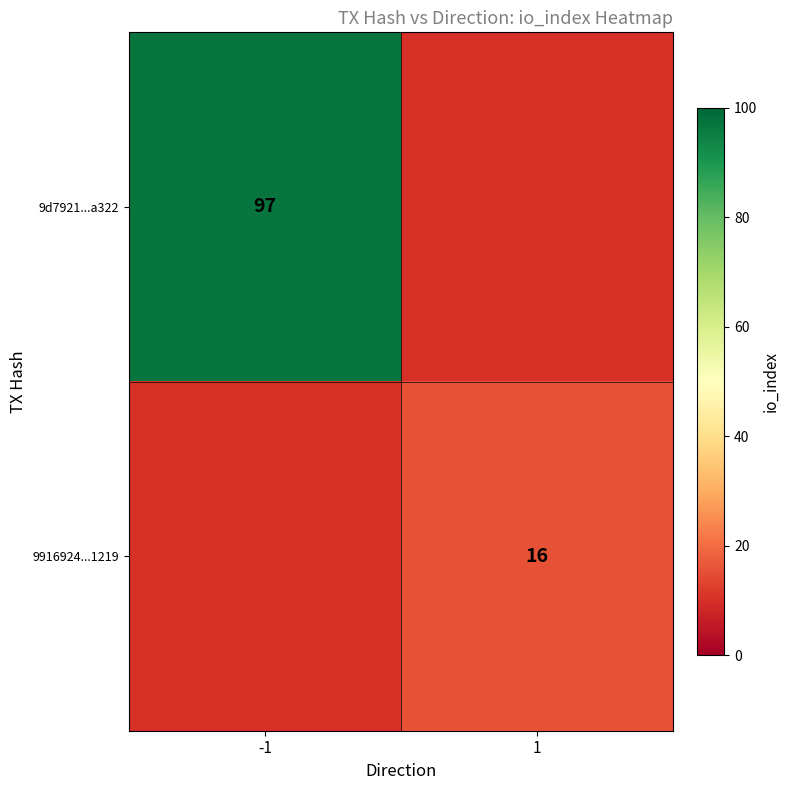

True or false: 9d7921...a322 has a value of 41.8 at -1.

False